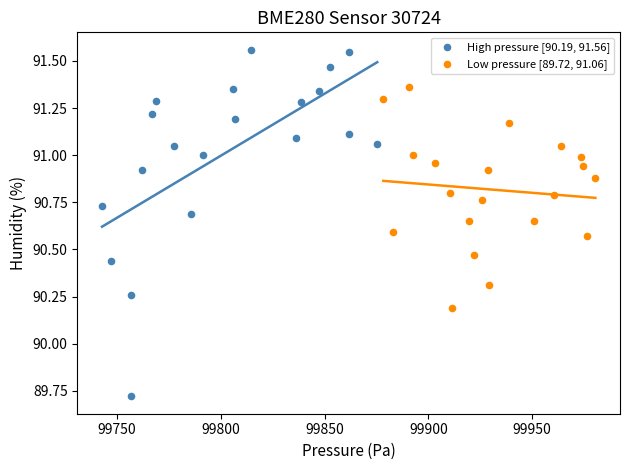

Which series contains the lowest Y value?

High pressure [90.19, 91.56]